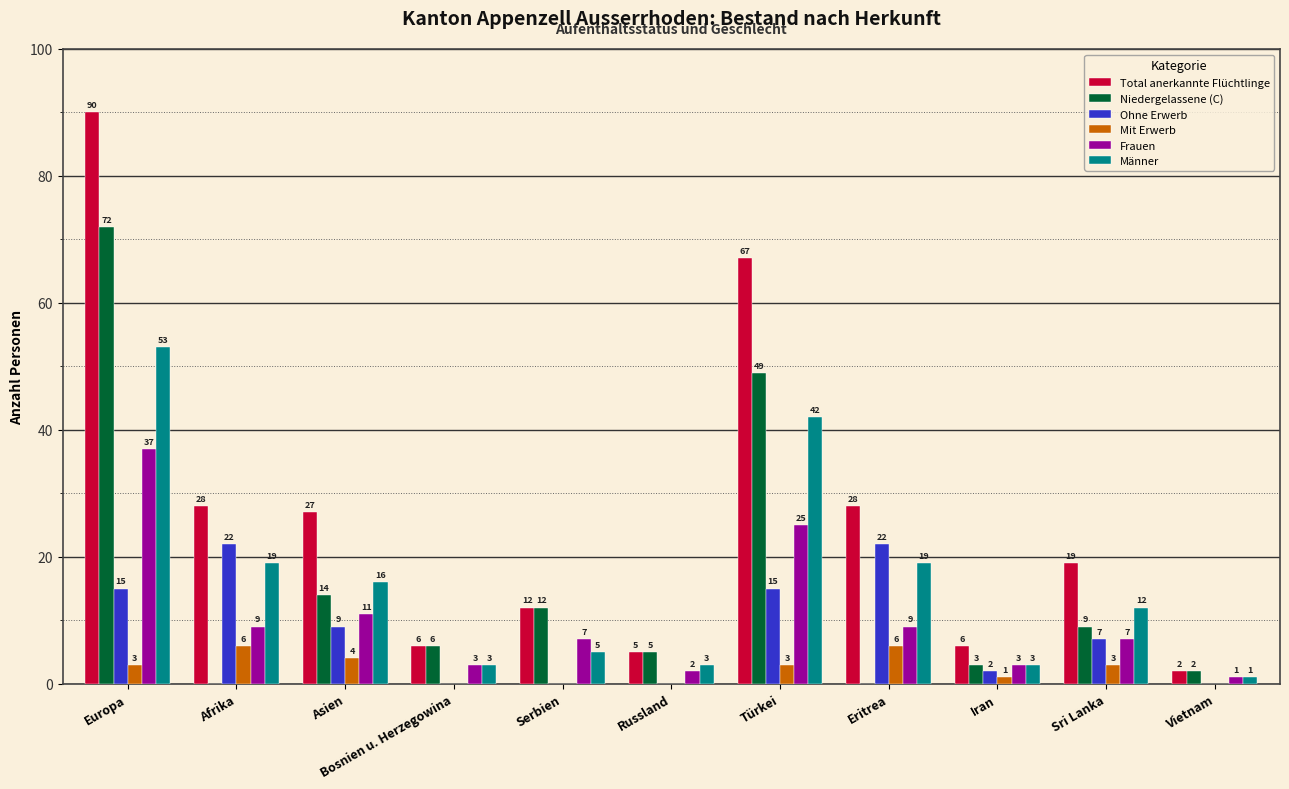

The Total anerkannte Flüchtlinge series shows 118 at Türkei. True or false?

False